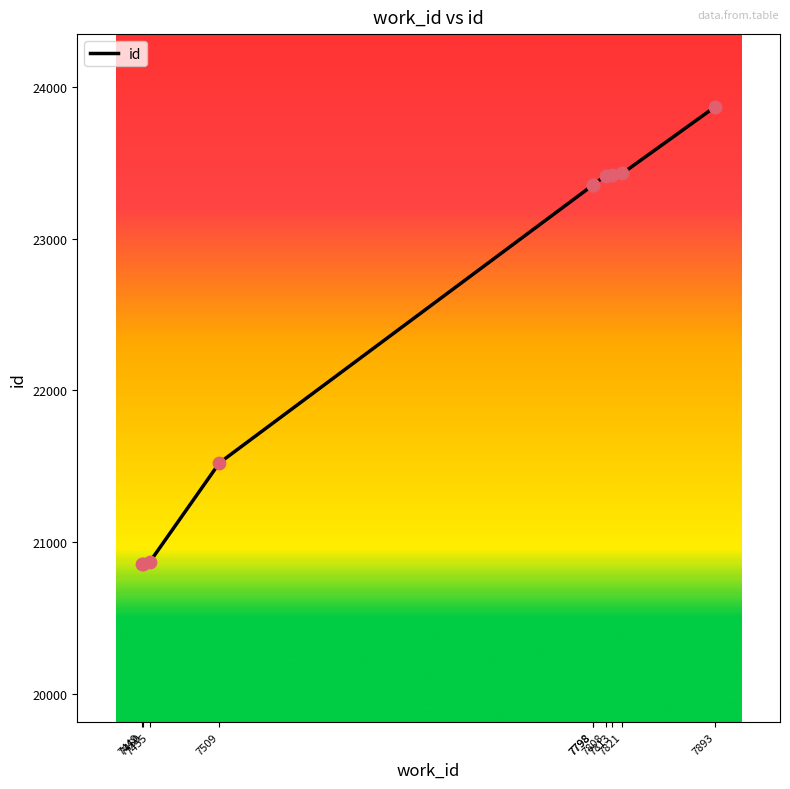

Which has a higher value, 7821 or 7813?

7821